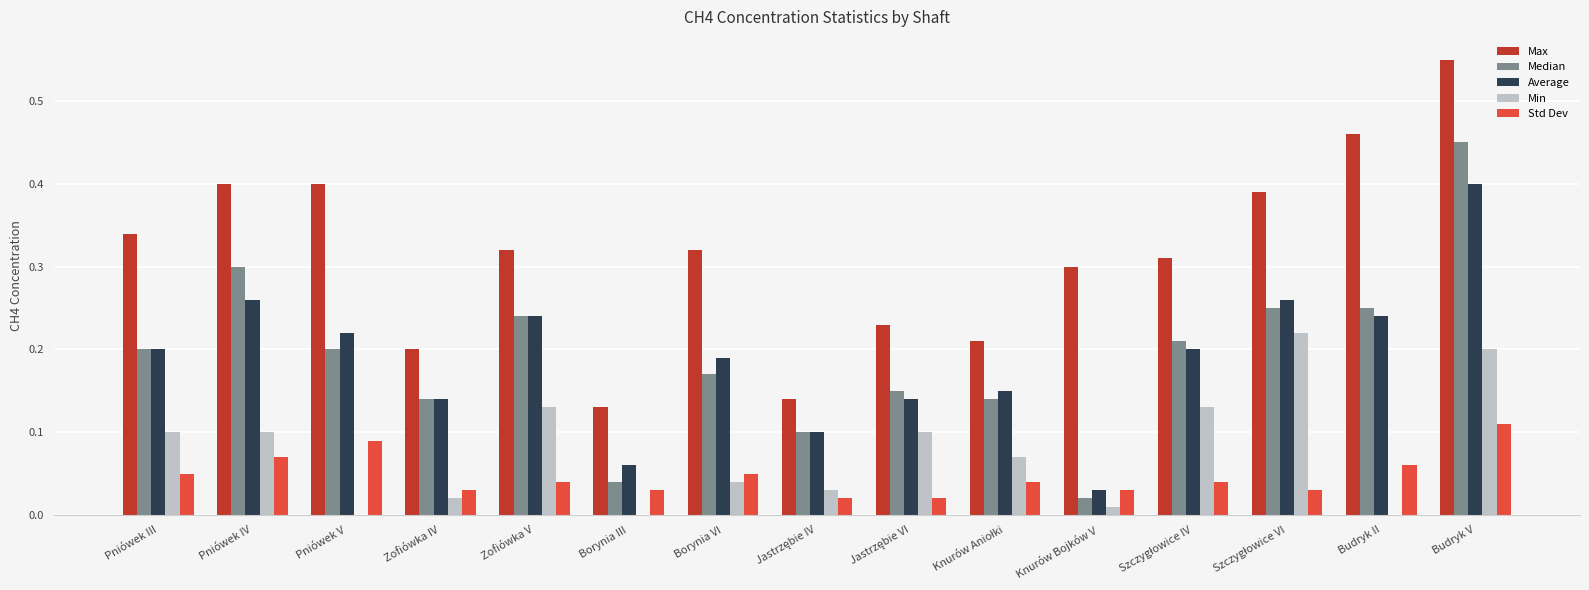

At which category is the sum across all series the highest?

Budryk V